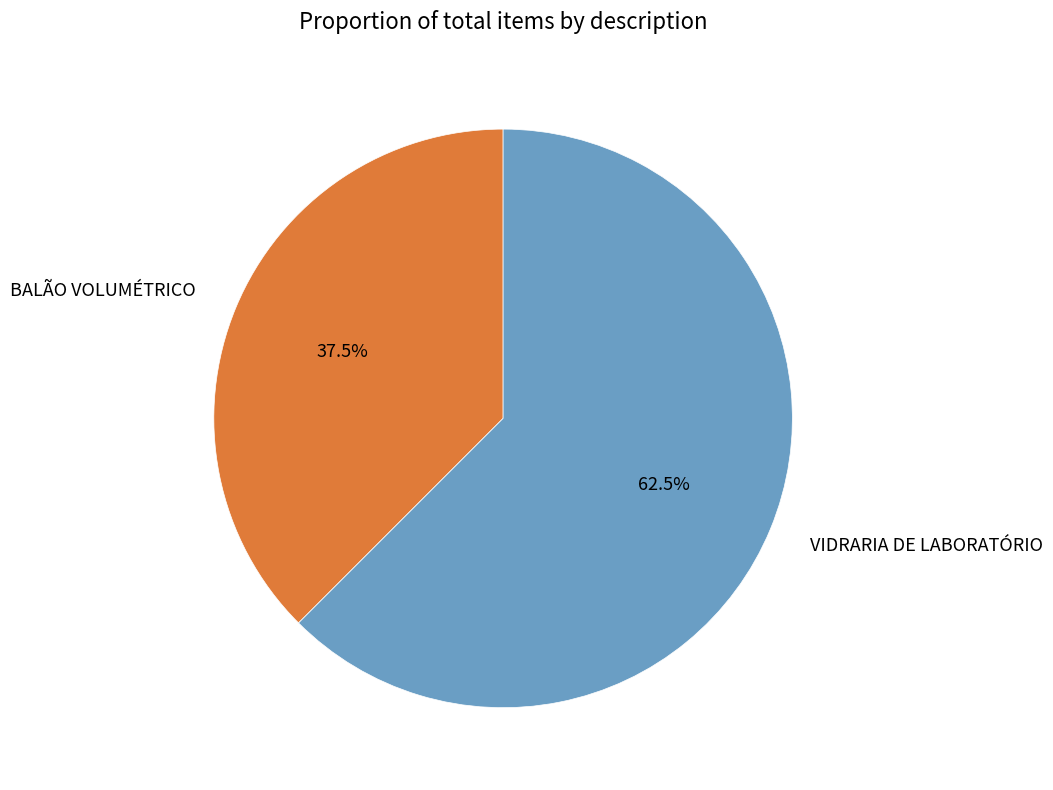

To the nearest percent, what is the difference between the largest and smallest slice percentages?

25%